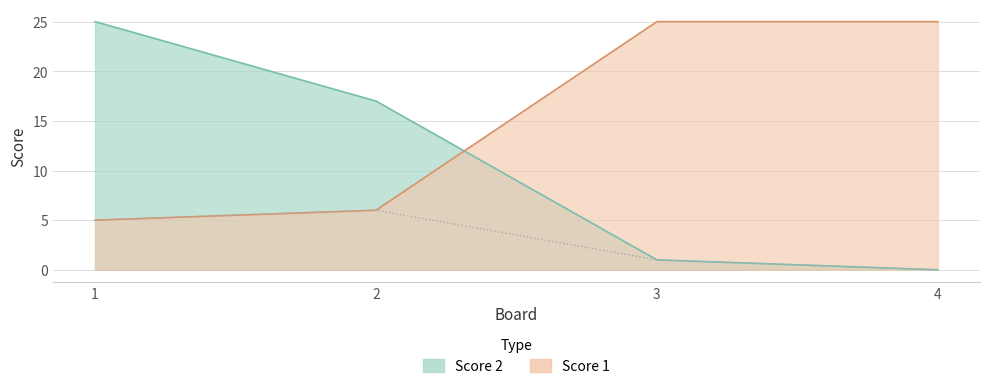

Count the number of categories in the chart.

4